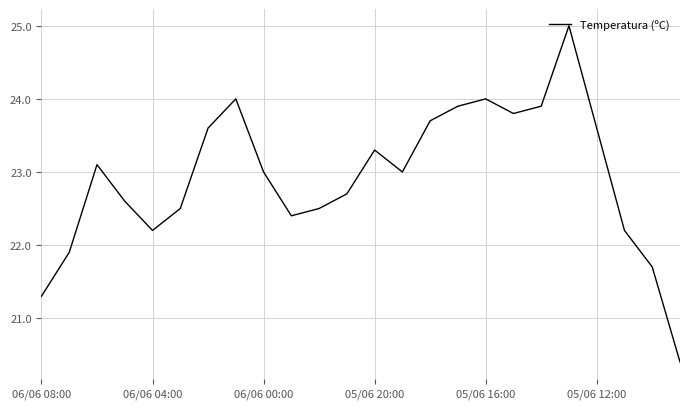

What is the maximum value shown in the chart?

25.0